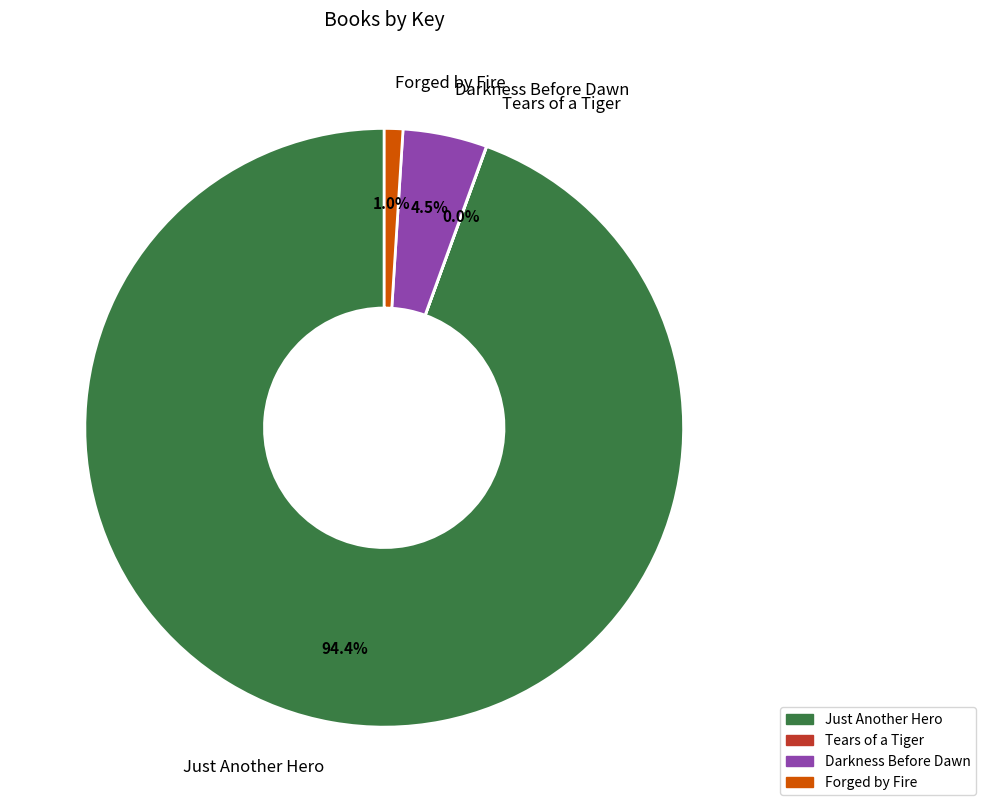

Which category has the biggest portion of the pie?

Just Another Hero